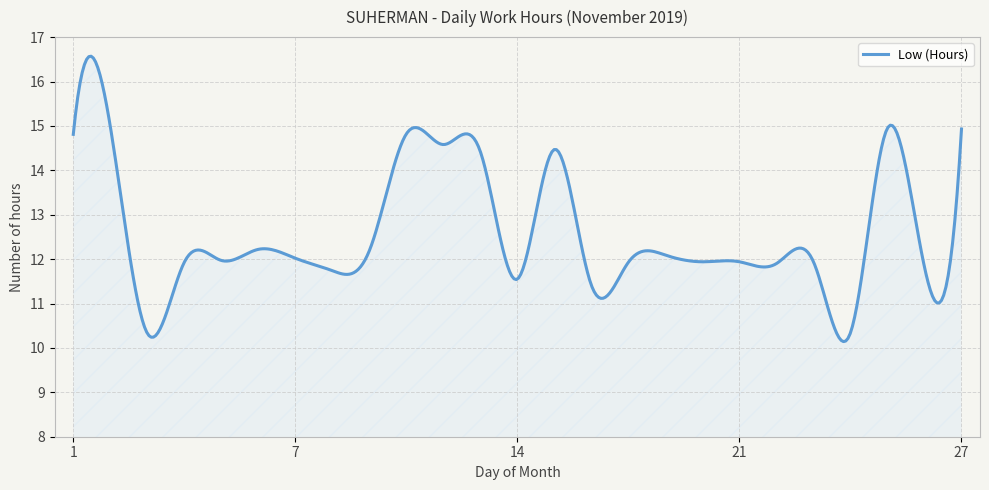

What is the minimum value shown in the chart?

10.1